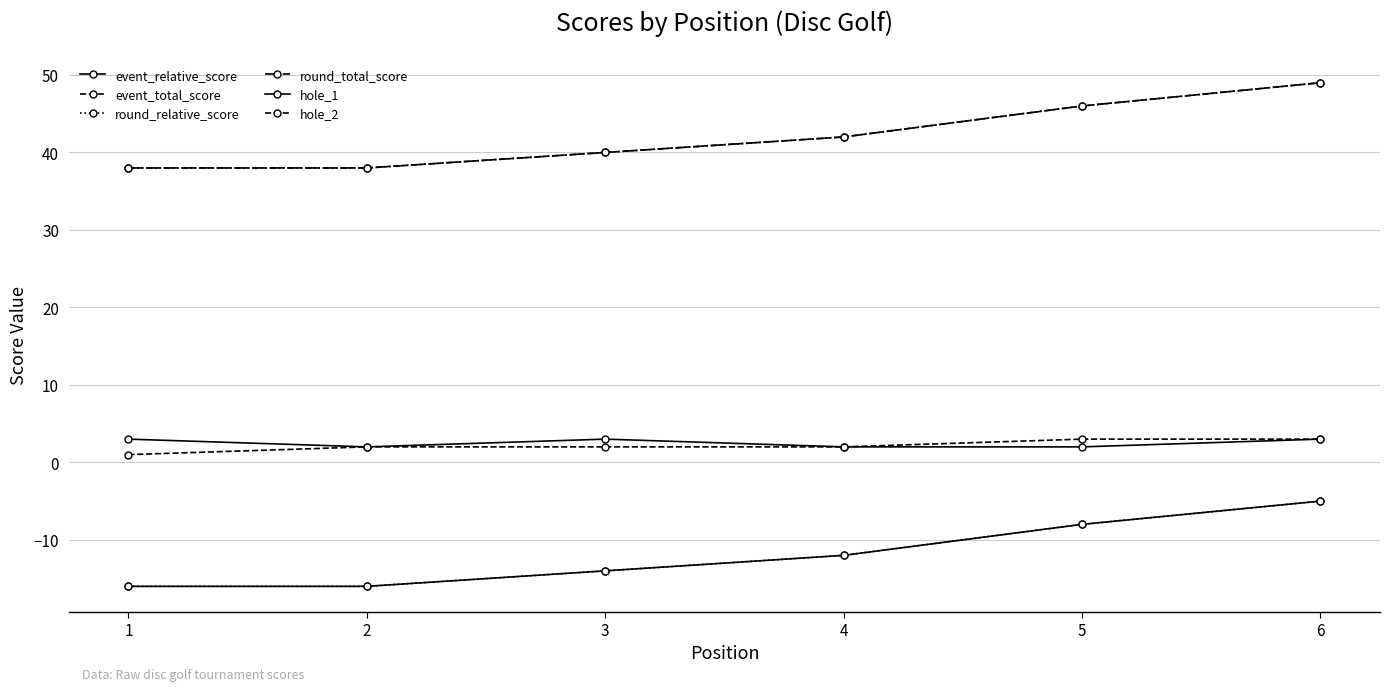

What is the total value across all series at 6?

94